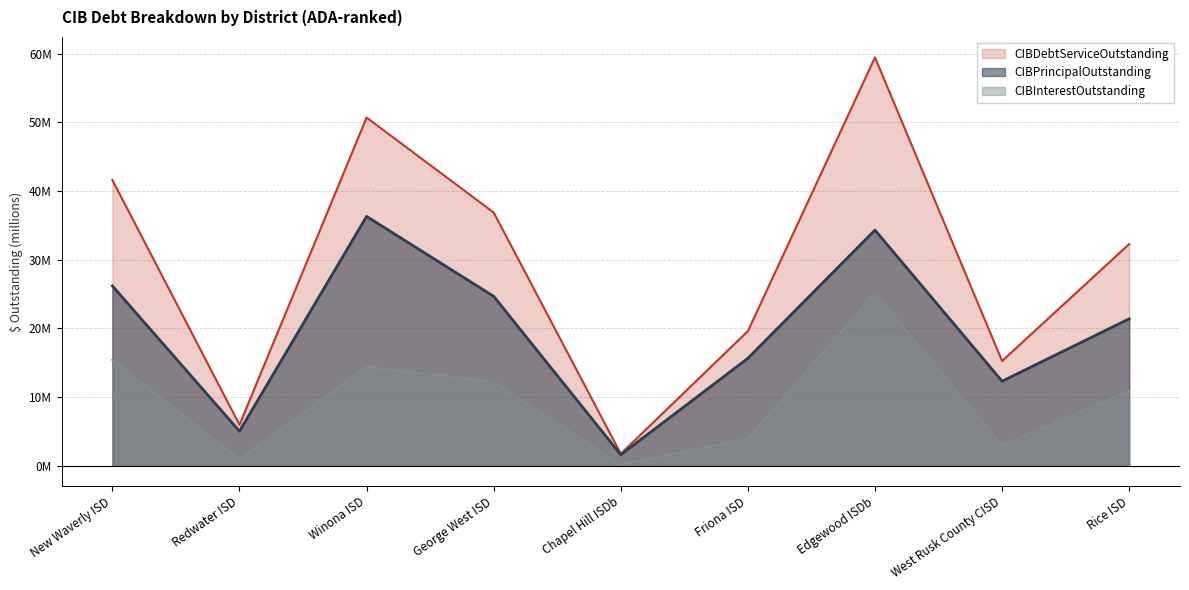

Reading left to right, transcribe all the data shown in this chart.

CIBPrincipalOutstanding: New Waverly ISD=26.2	Redwater ISD=5.0	Winona ISD=36.3	George West ISD=24.7	Chapel Hill ISDb=1.6	Friona ISD=15.6	Edgewood ISDb=34.3	West Rusk County CISD=12.3	Rice ISD=21.4
CIBInterestOutstanding: New Waverly ISD=15.4	Redwater ISD=0.9	Winona ISD=14.4	George West ISD=12.2	Chapel Hill ISDb=0.1	Friona ISD=4.0	Edgewood ISDb=25.2	West Rusk County CISD=2.9	Rice ISD=10.9
CIBDebtServiceOutstanding: New Waverly ISD=41.6	Redwater ISD=6.0	Winona ISD=50.7	George West ISD=36.9	Chapel Hill ISDb=1.7	Friona ISD=19.6	Edgewood ISDb=59.5	West Rusk County CISD=15.3	Rice ISD=32.3